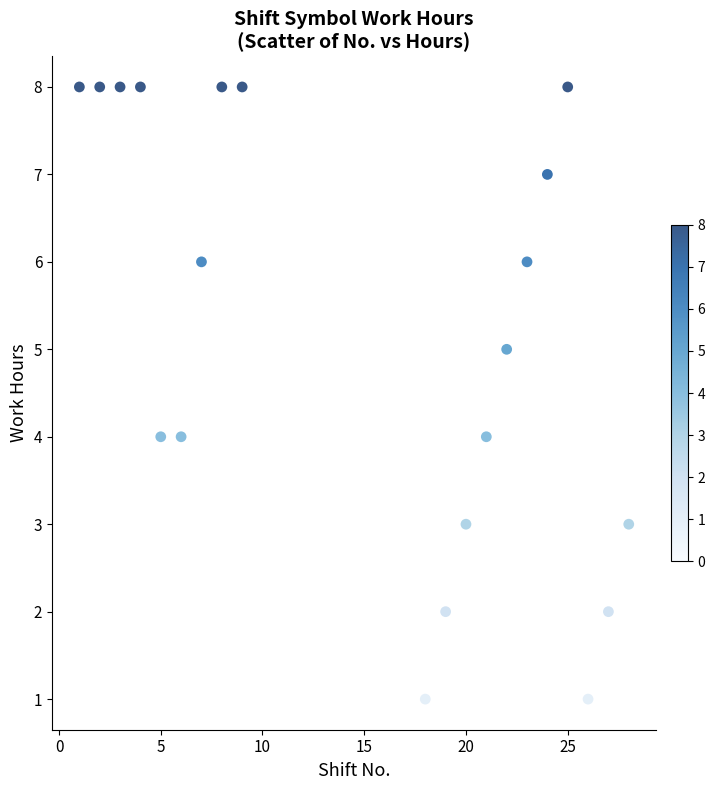

What is the range of Y values (max minus min)?

7.0